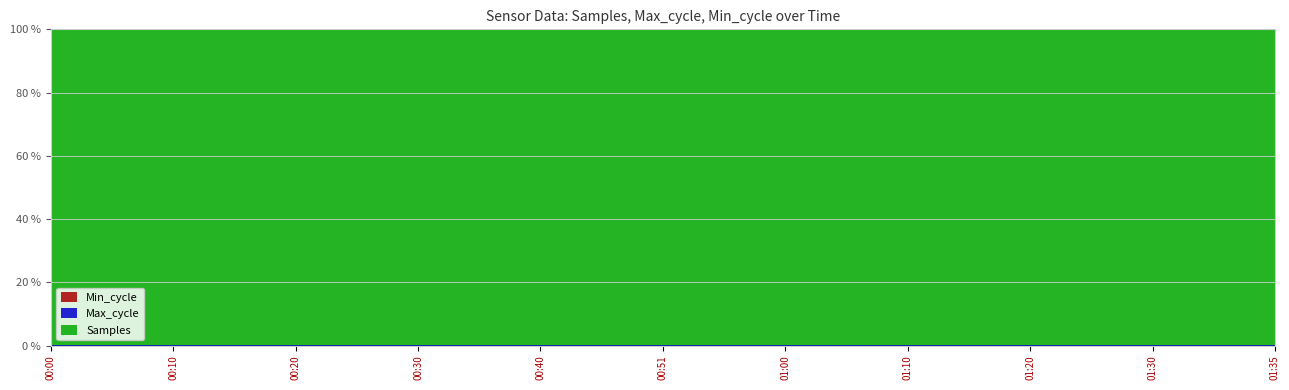

True or false: Max_cycle and Samples intersect in this chart.

False